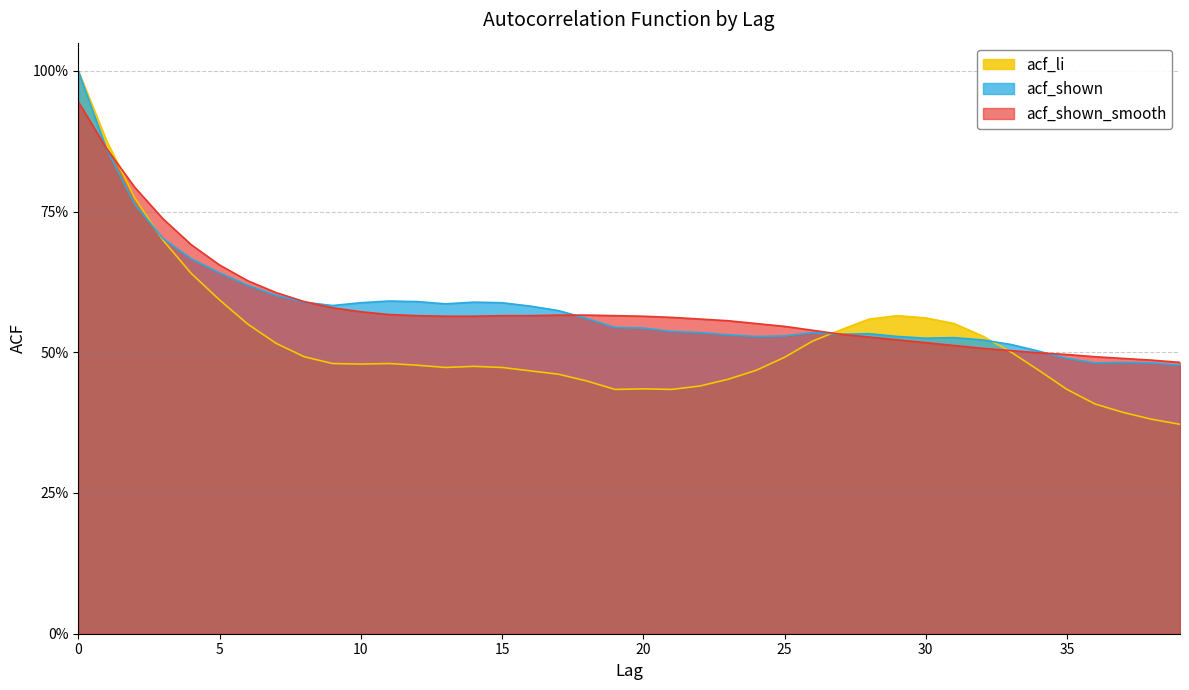

At which label is acf_shown_smooth closest to 0?

39